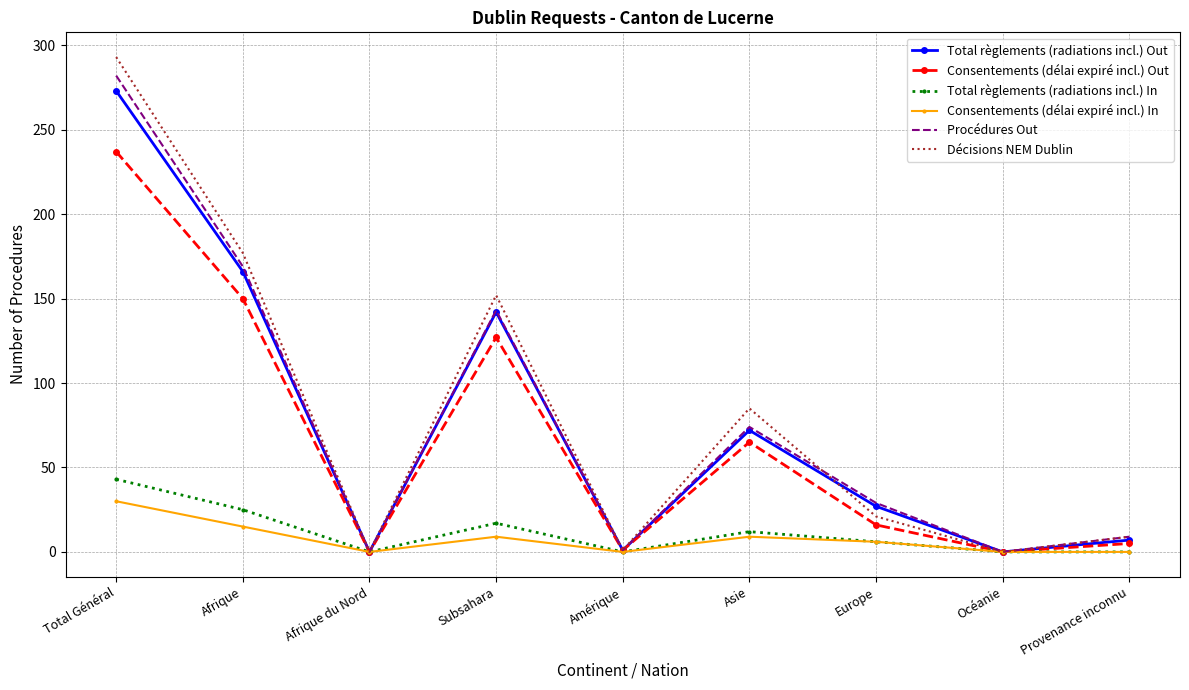

Between Asie and Provenance inconnu, which series saw the biggest shift?

Décisions NEM Dublin